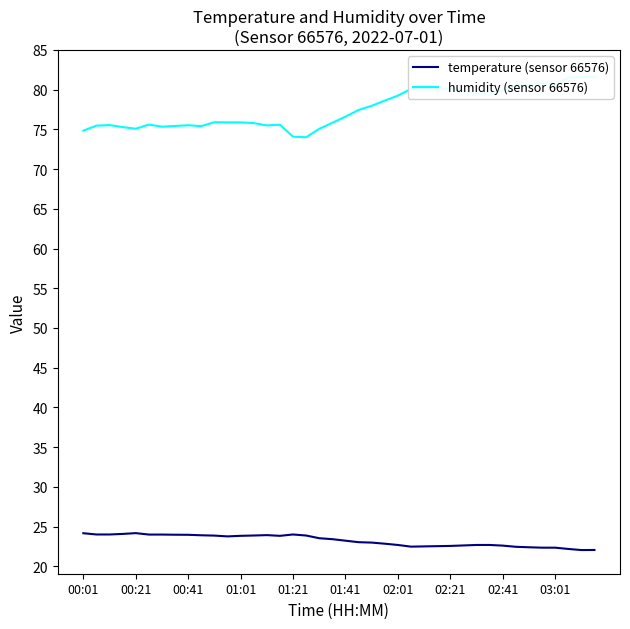

What is the difference between the humidity (sensor 66576) values at 18 and 37?

6.4